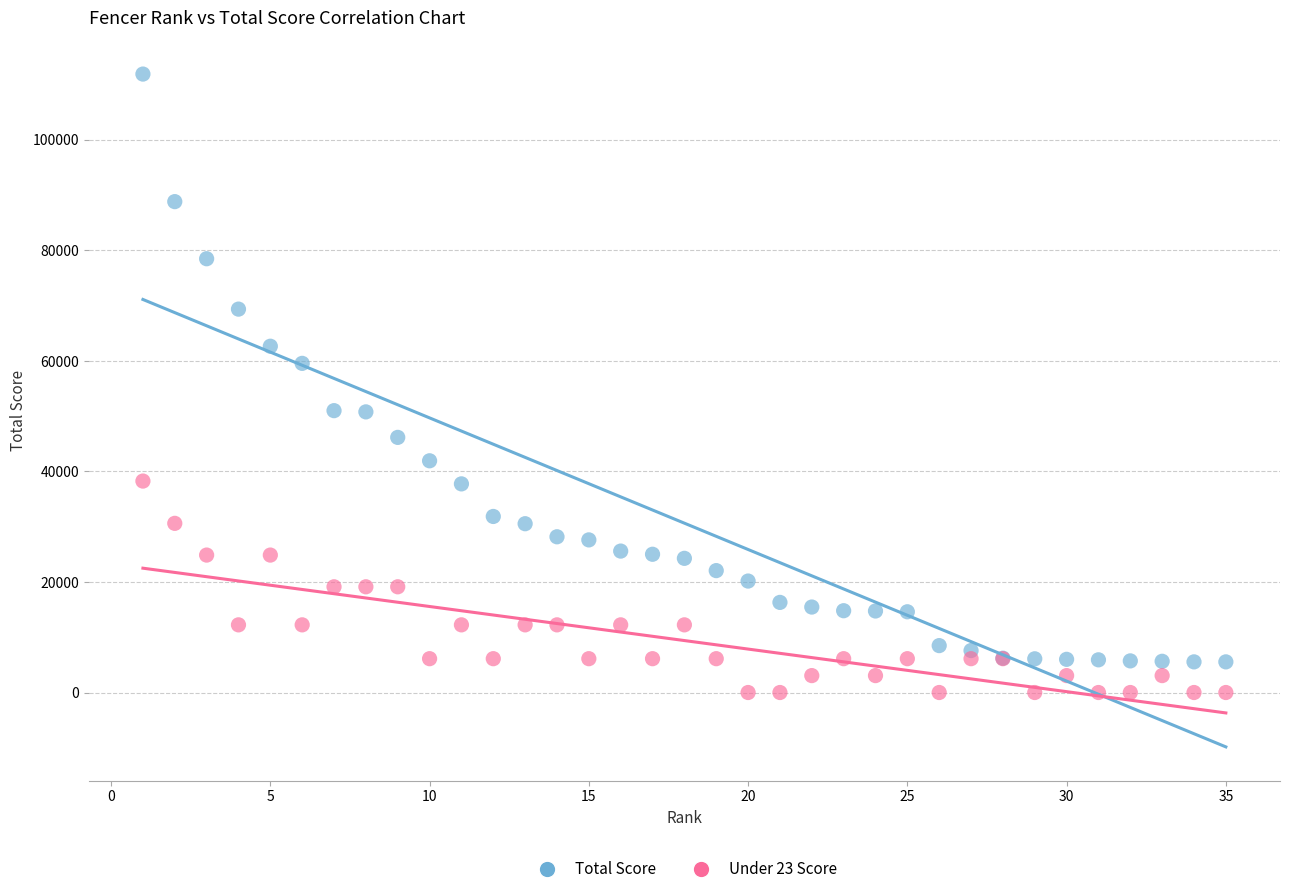

Which series has the largest Y range (max minus min)?

Total Score